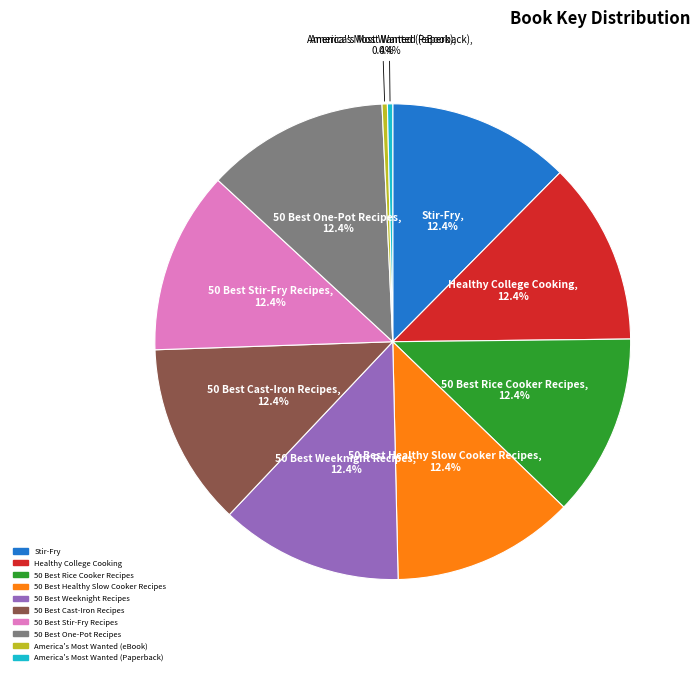

The Healthy College Cooking slice represents 22% of the pie. True or false?

False